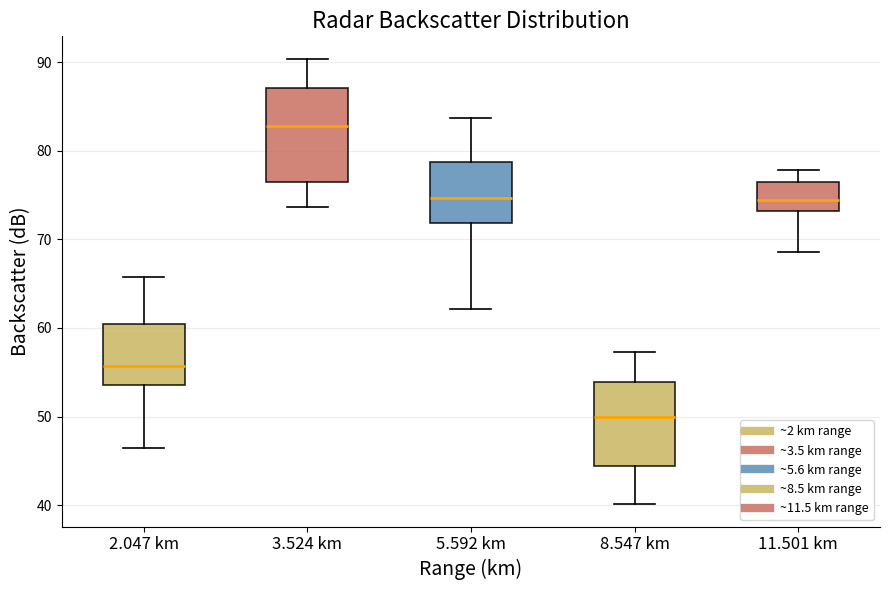

Which box has the lowest median line?

8.547 km